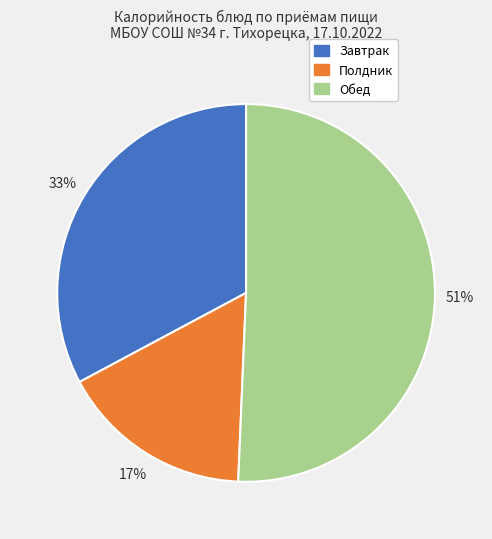

To the nearest percent, what is the difference between the largest and smallest slice percentages?

34%